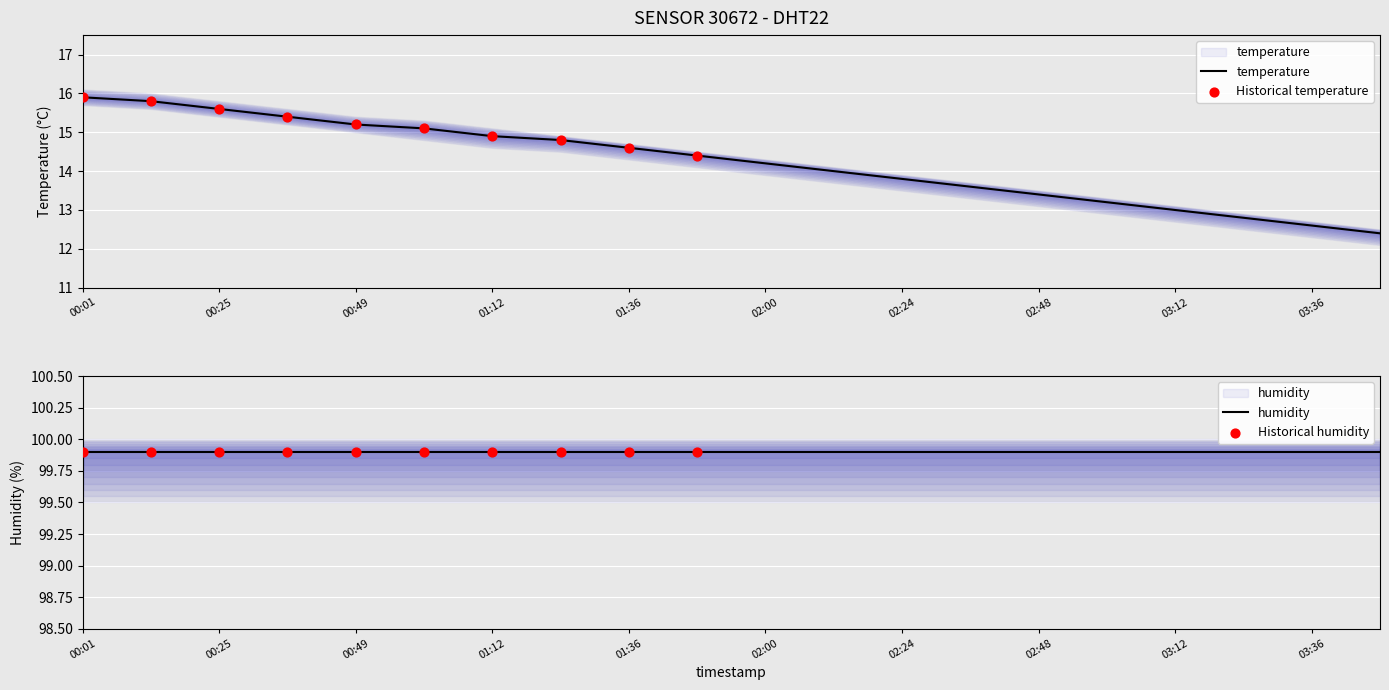

Which has a higher value, 03:24 or 00:49?

00:49